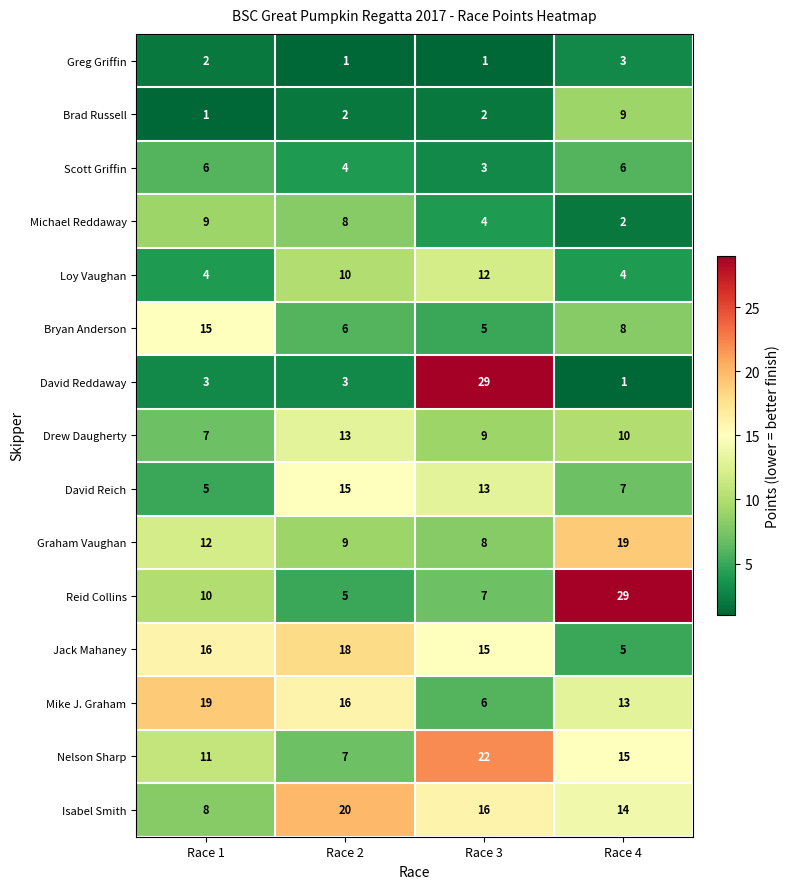

Which series has the widest spread of values?

David Reddaway